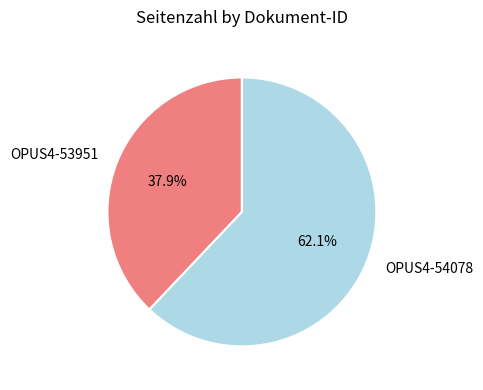

Does OPUS4-53951 account for over 50% of the chart?

No